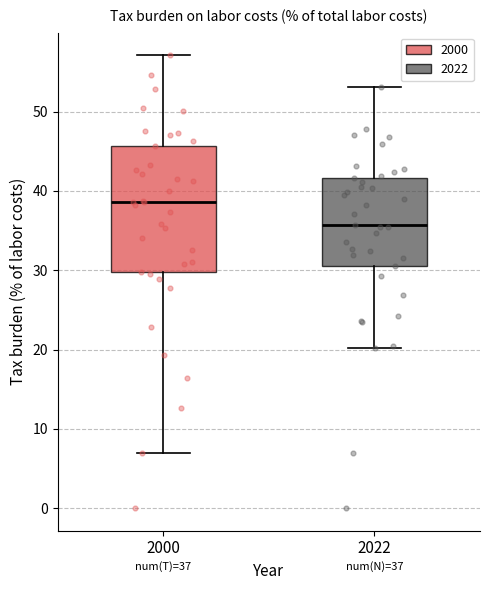

Which box has the lowest median line?

2022